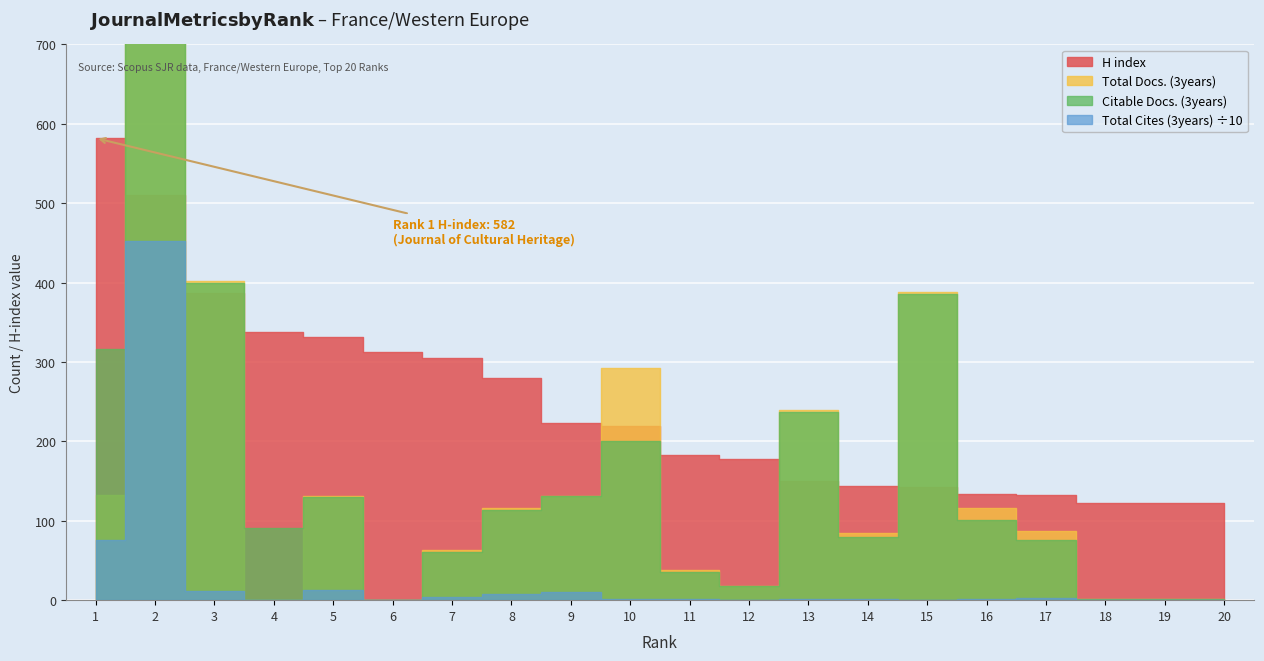

Which category has the highest value across all series?

2